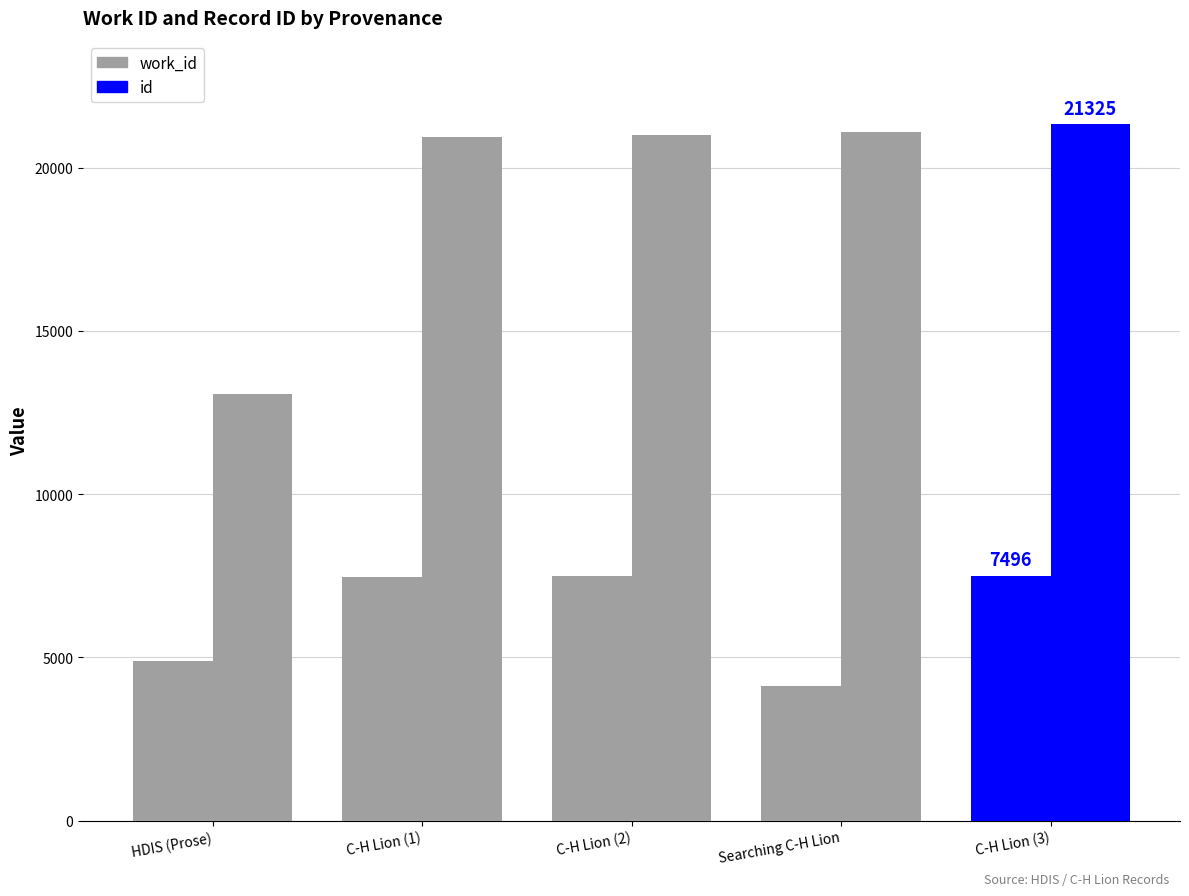

How many categories are shown in the chart?

5